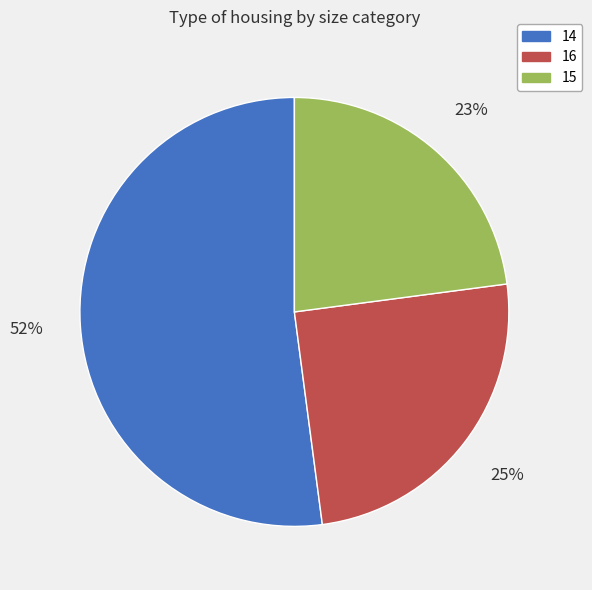

Rank the categories by value from highest to lowest.

14, 16, 15